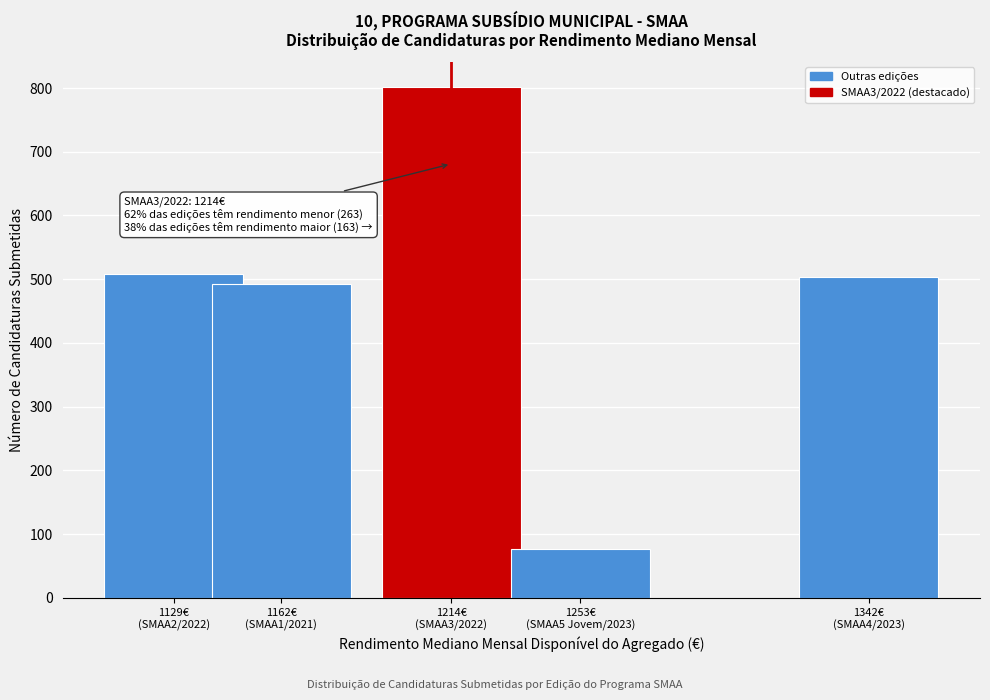

Reading left to right, transcribe all the data shown in this chart.

508	492	801	76	504